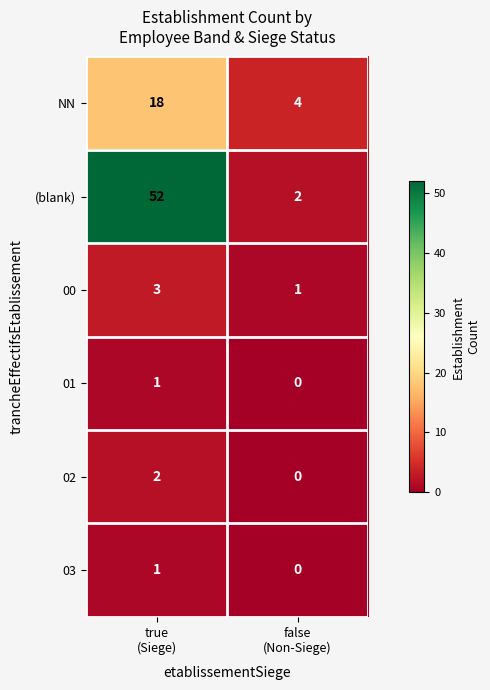

At which category is the sum across all series the highest?

true
(Siege)